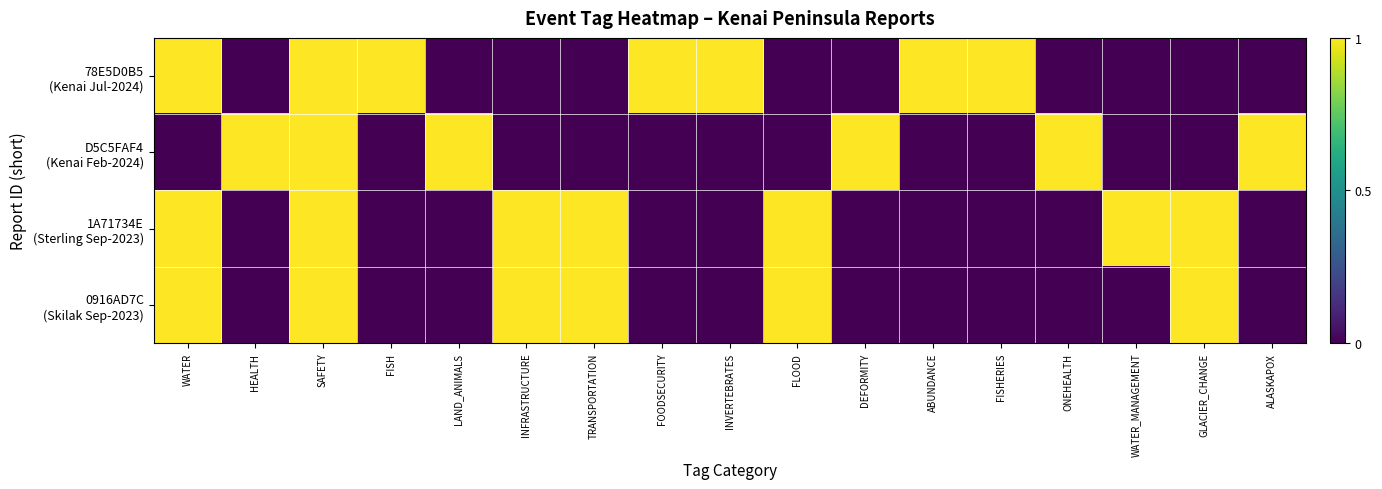

How many series are shown in this chart?

4